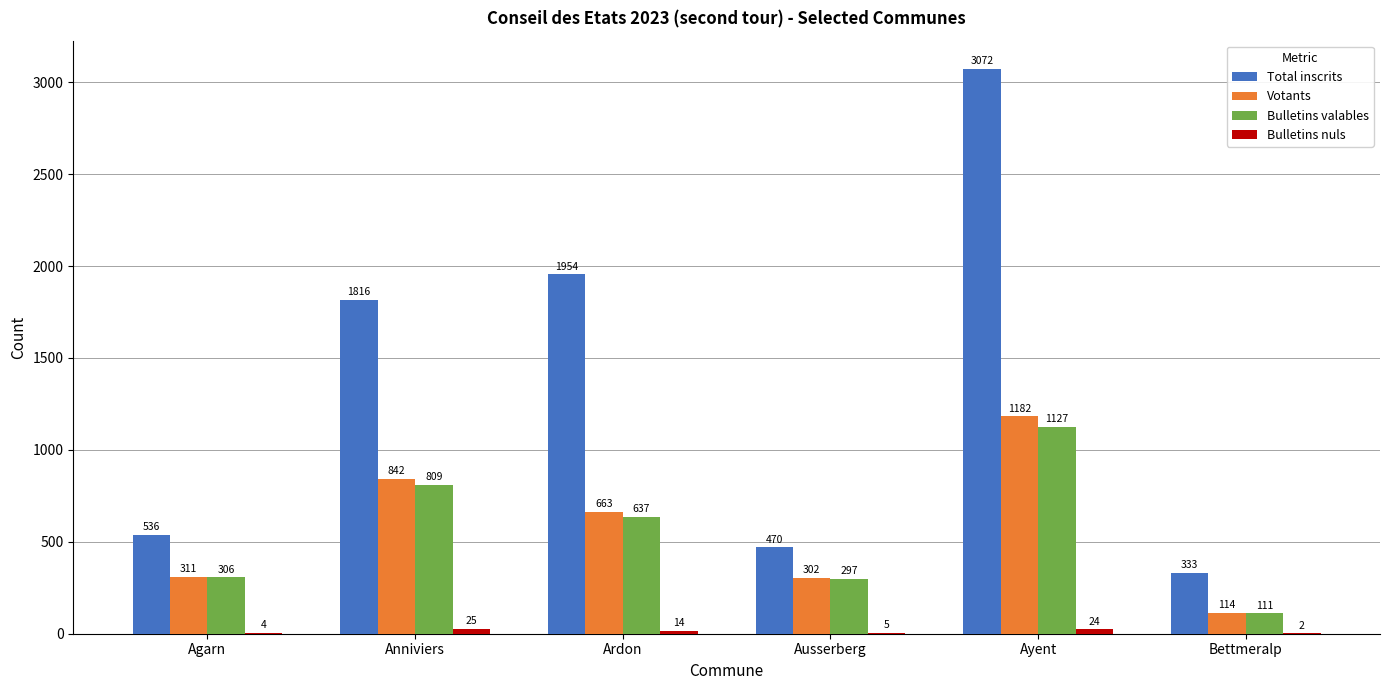

Count the number of data series in this chart.

4